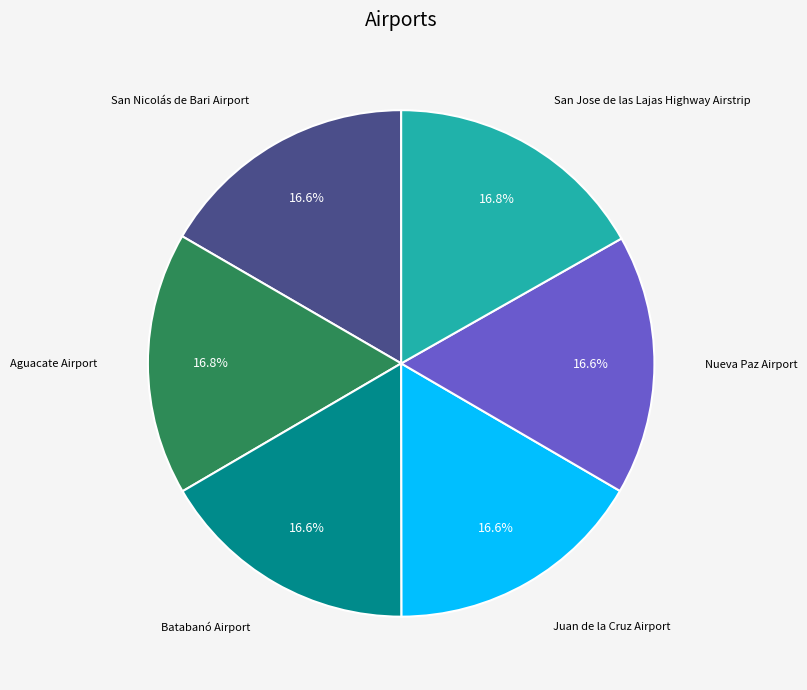

Is it true that Juan de la Cruz Airport is 8% of the pie?

False